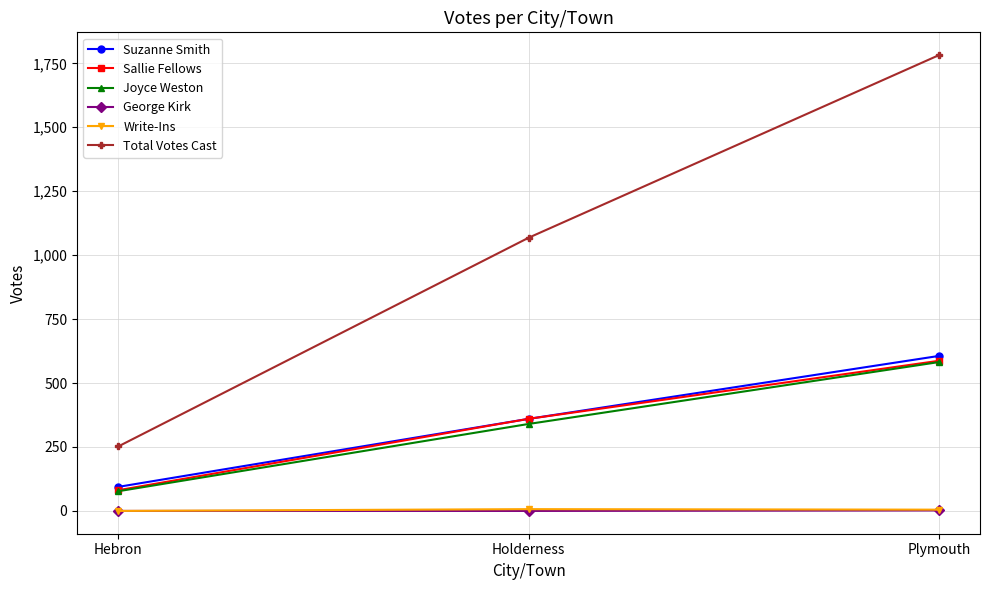

True or false: Joyce Weston has a value of 340 at Holderness.

True